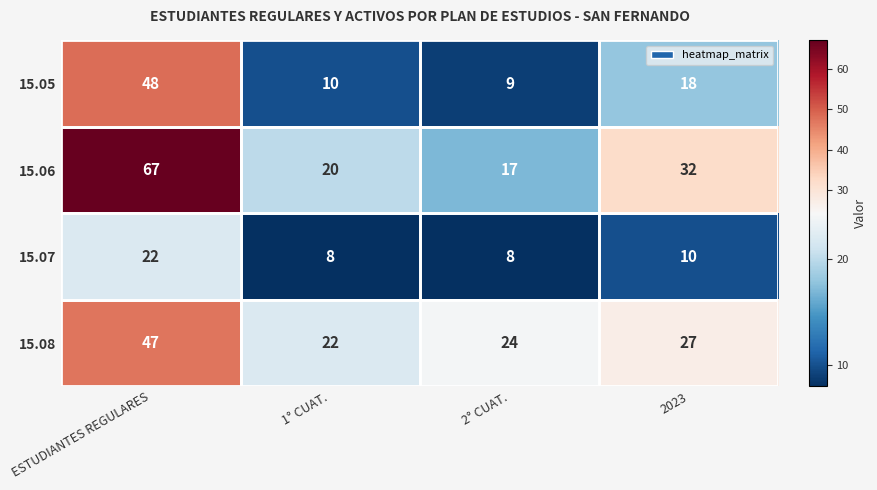

Count the number of data series in this chart.

4